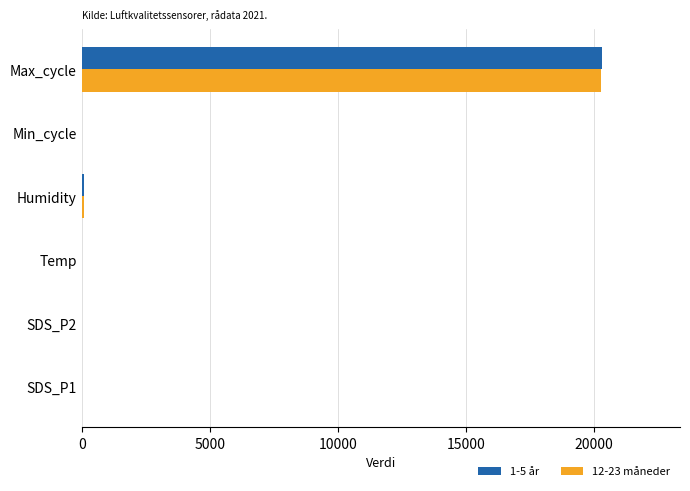

At which label does 12-23 måneder reach its peak?

Max_cycle